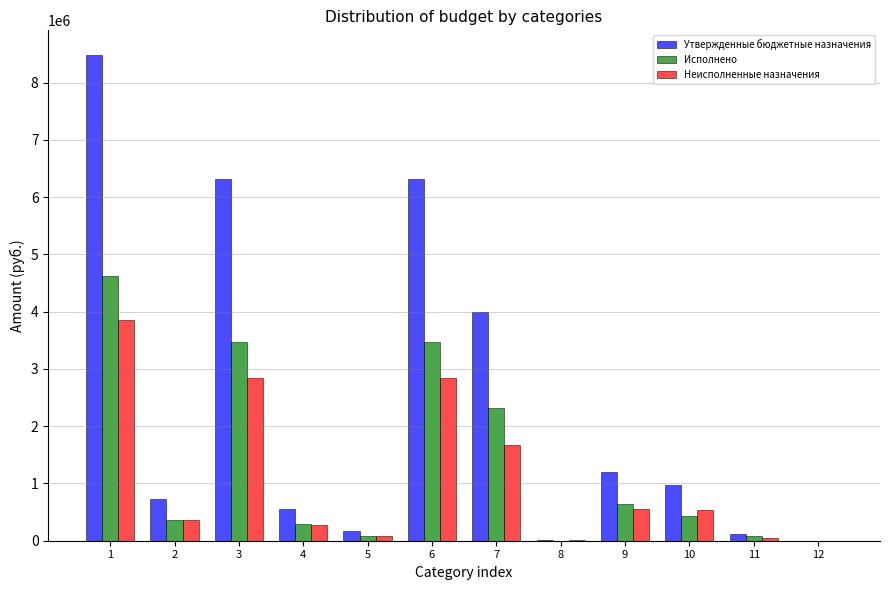

Where does the Неисполненные назначения series first go above 539804?

1